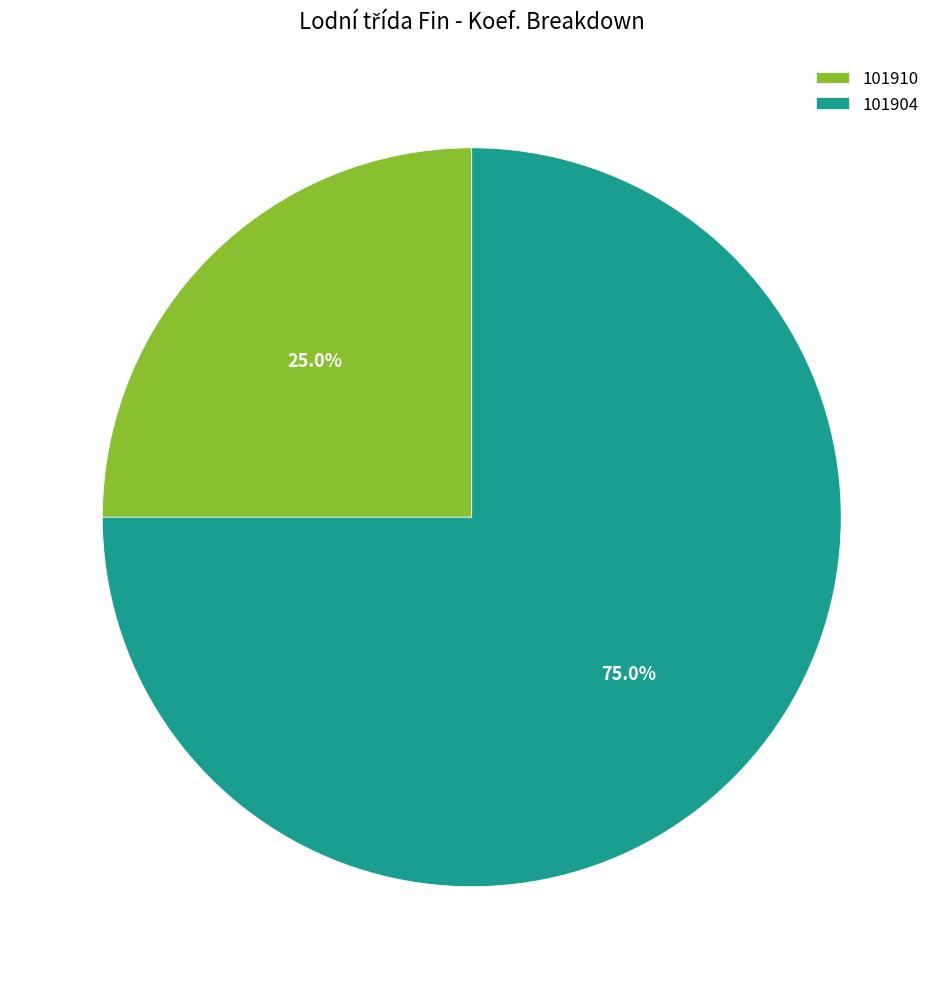

What portion of the pie excludes 101904?

25.0%